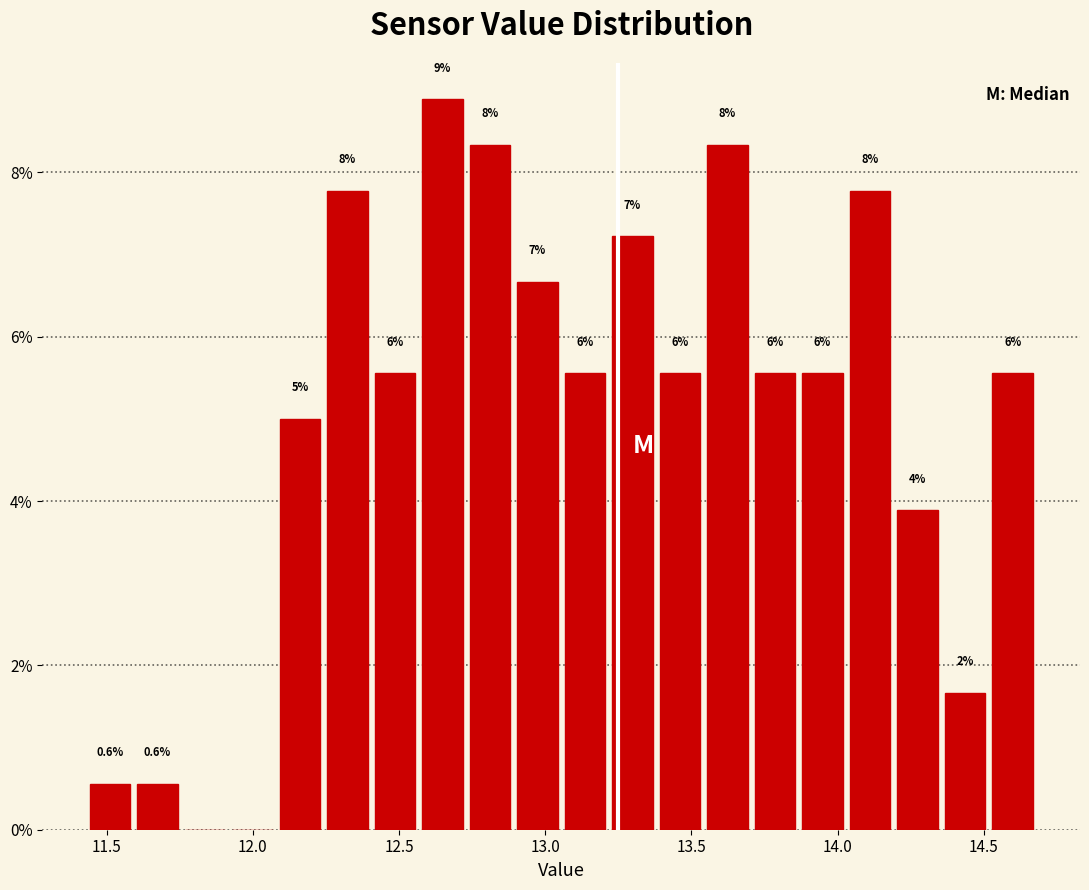

Around what value on the x-axis is the tallest bar? Give the approximate position of its centre, as read against the axis.

12.65